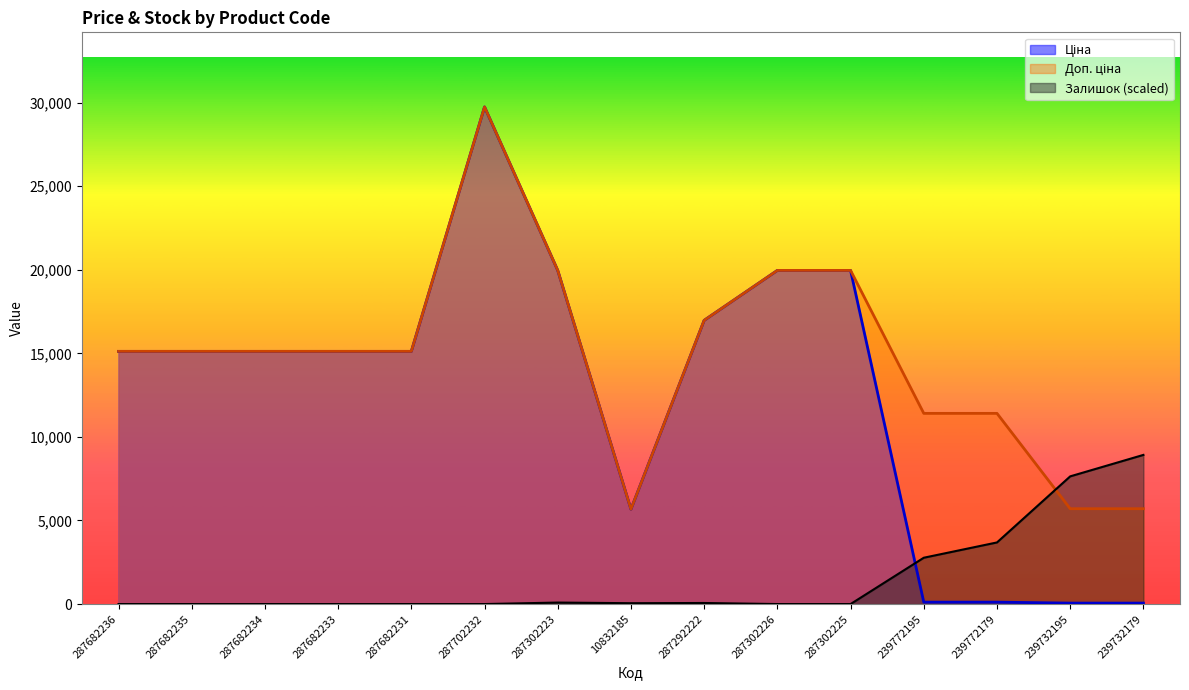

How many lines are shown in the chart?

3